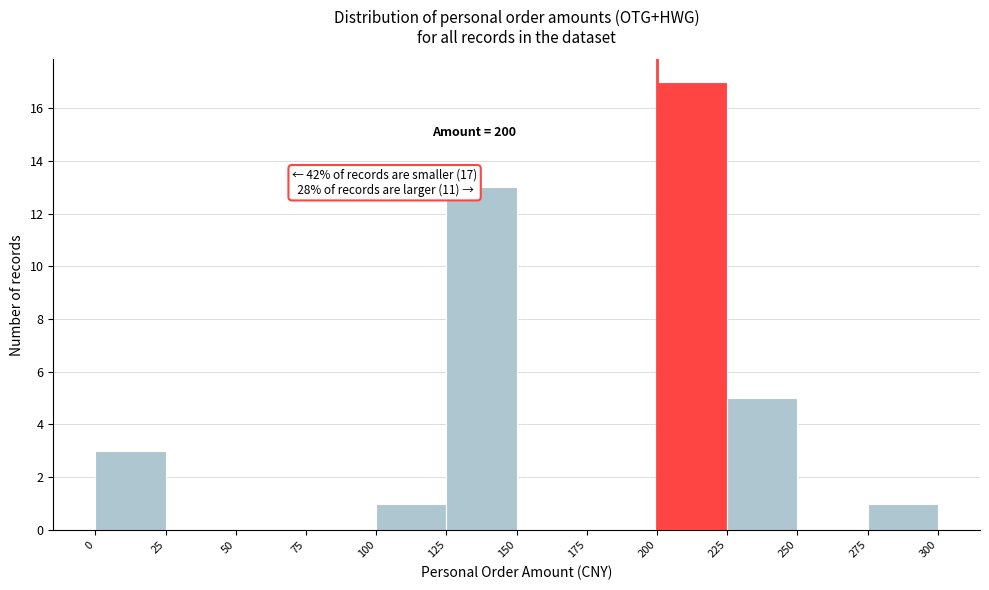

Which range on the x-axis has the tallest bar?

200 to 225